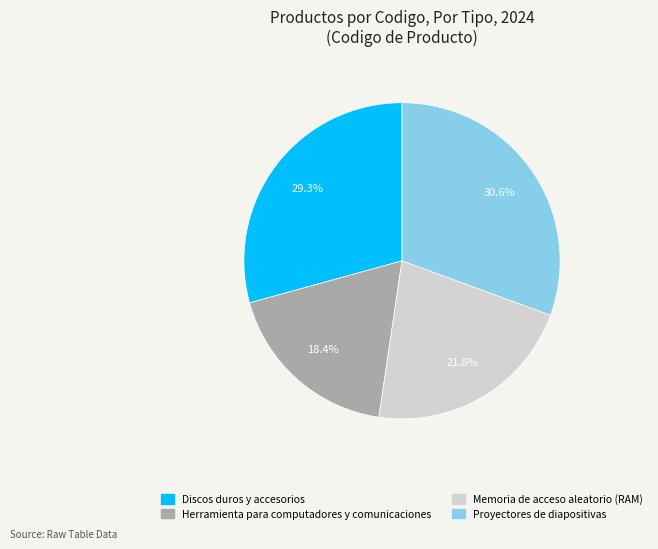

True or false: Herramienta para computadores y comunicaciones accounts for 27% of the total.

False